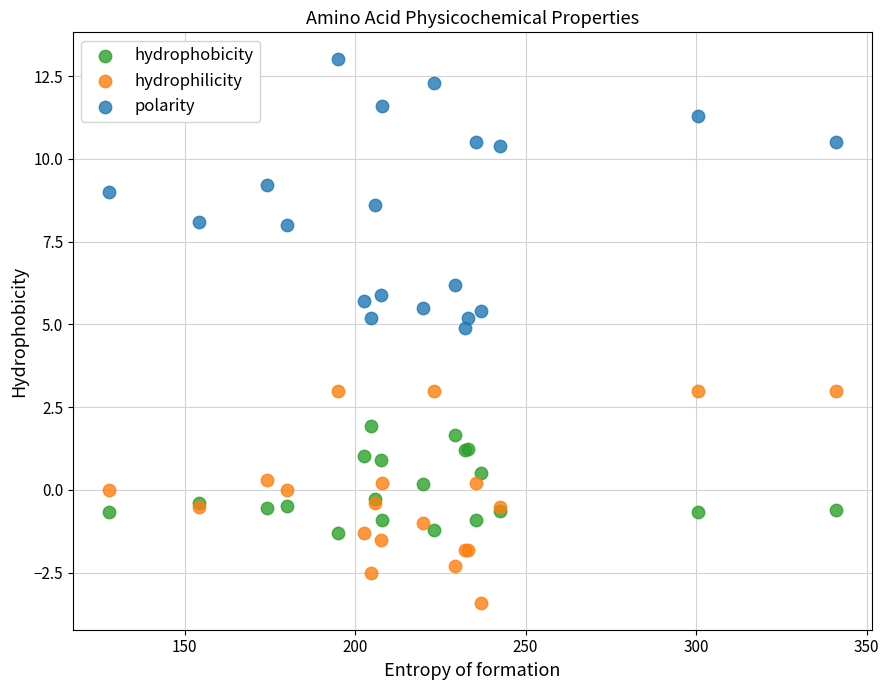

Which series has the widest spread of Y values?

polarity